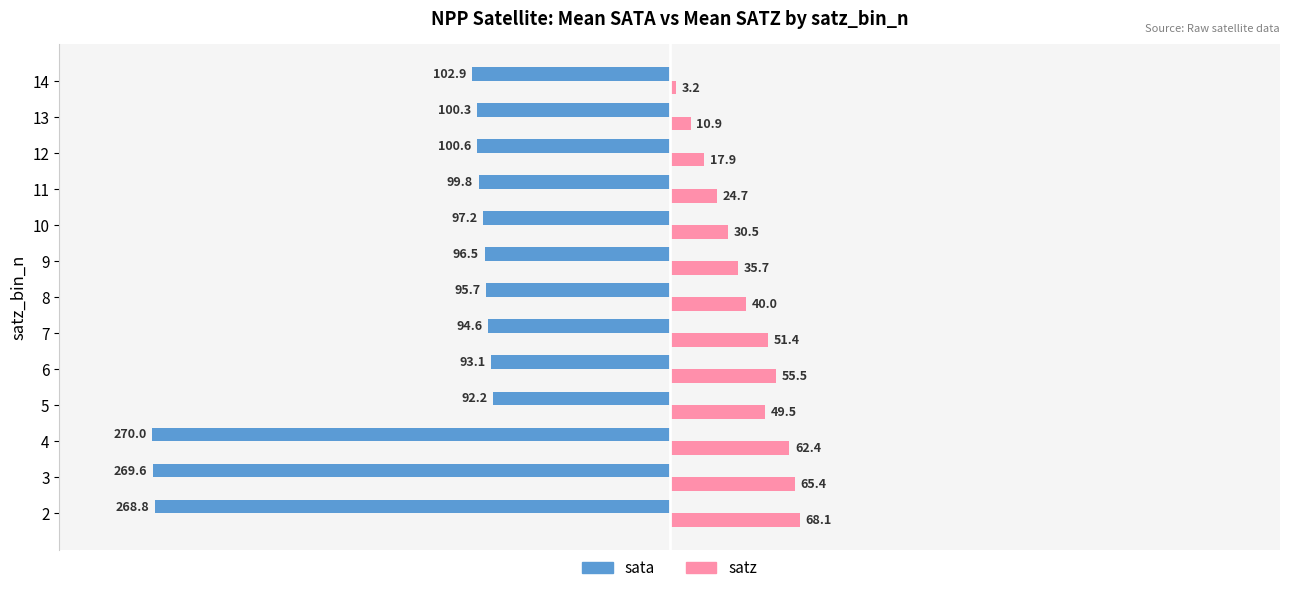

Which series has the largest total across all categories?

satz